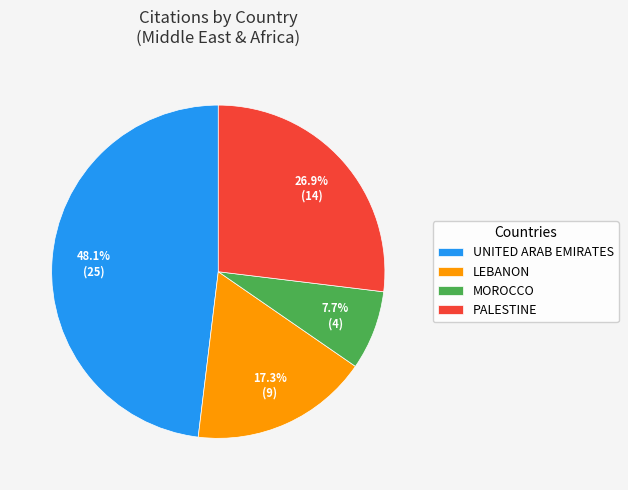

Which slice is the smallest?

MOROCCO